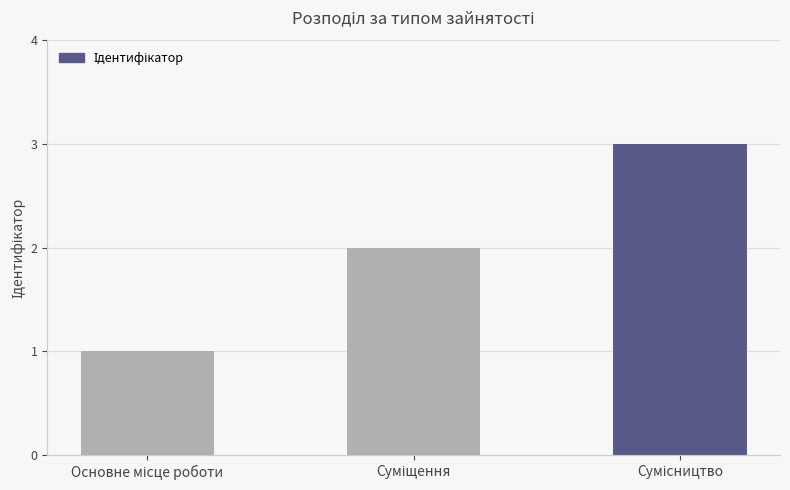

What is the maximum value shown in the chart?

3